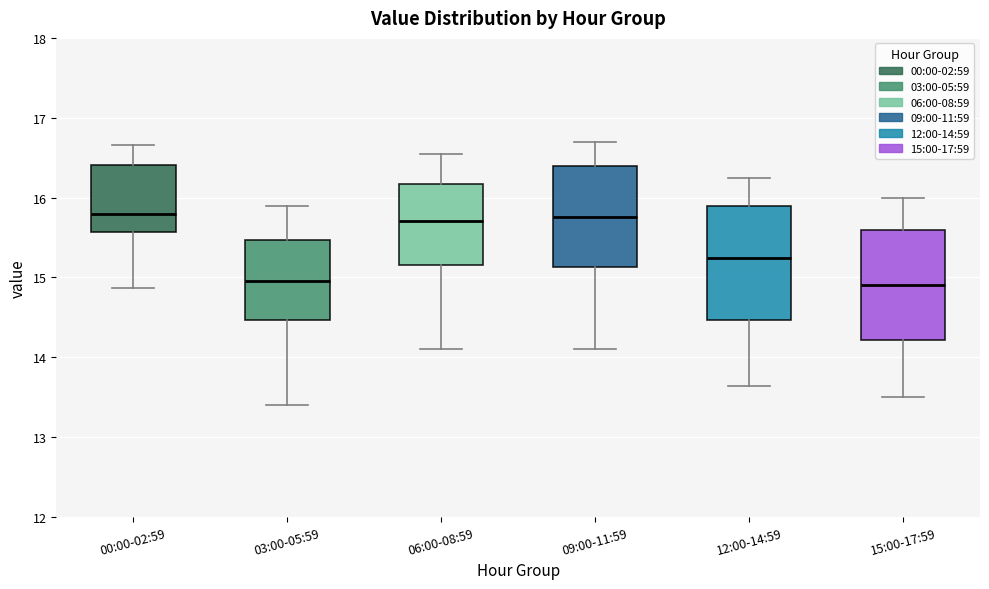

Where does the lower whisker of the box for 03:00-05:59 end on the y-axis? The values are not printed on the chart, so give them approximately, as read against the axis.

13.4